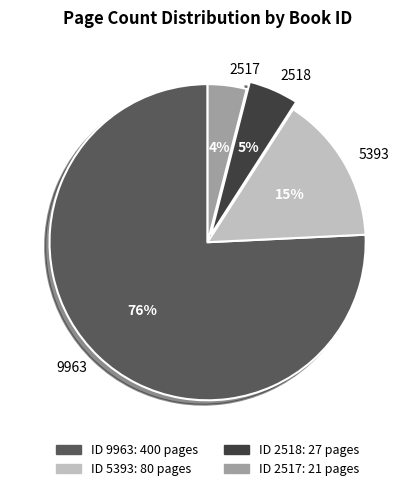

Rank the categories by value from lowest to highest.

2517, 2518, 5393, 9963